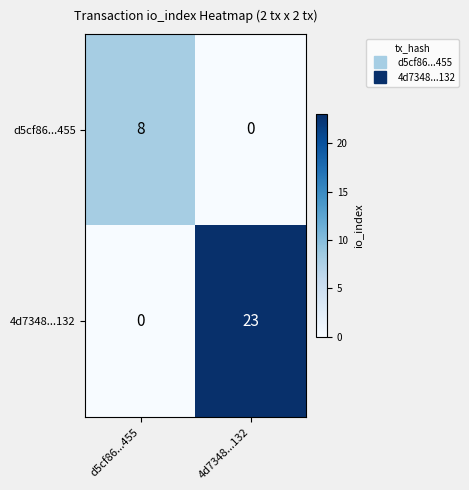

What is the maximum value shown in the chart?

23